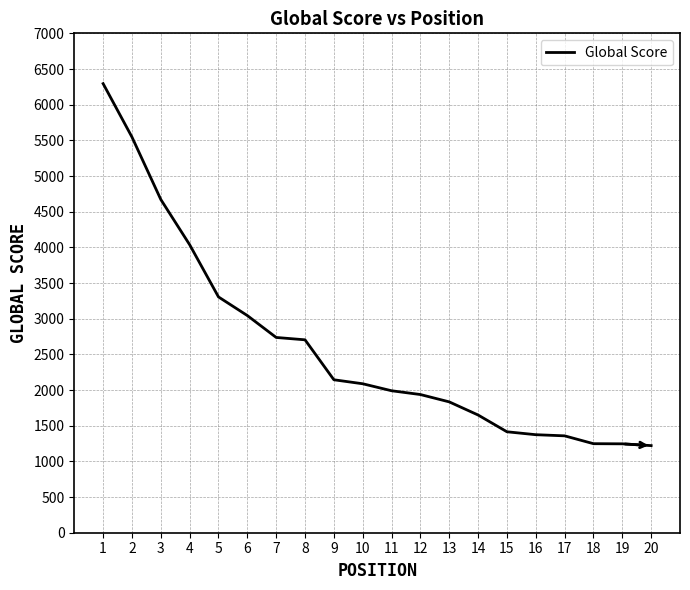

The chart shows a value of 7789 at 3. True or false?

False